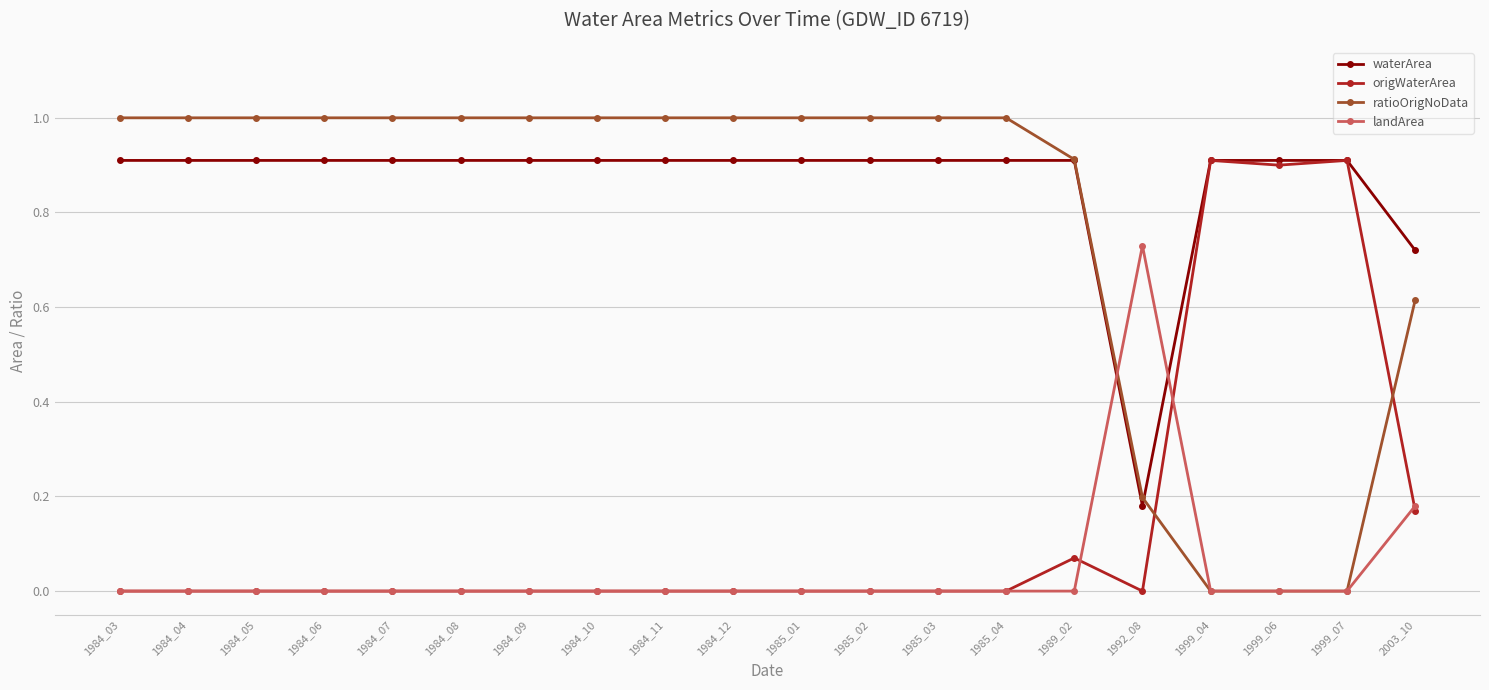

True or false: landArea and waterArea cross at least once.

True